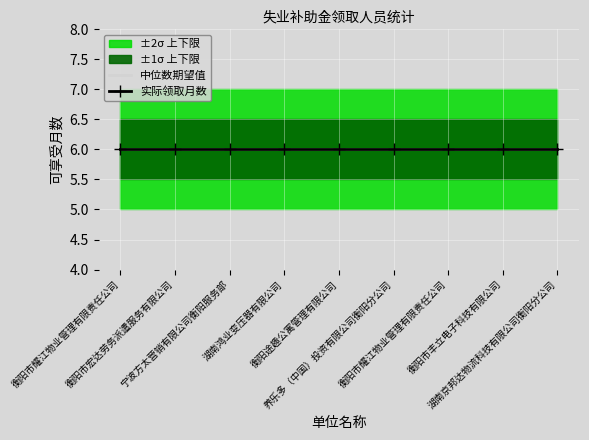

What is the value of the 下限(-1) point at the 1st from the left?

5.5